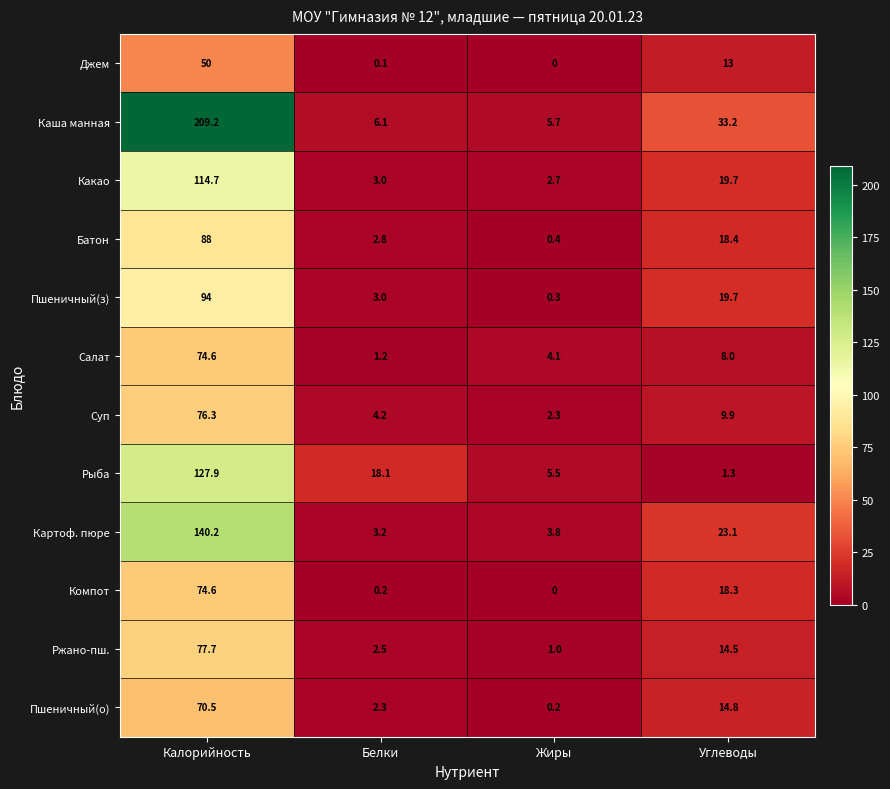

Which category has the highest value in the Суп series?

Калорийность